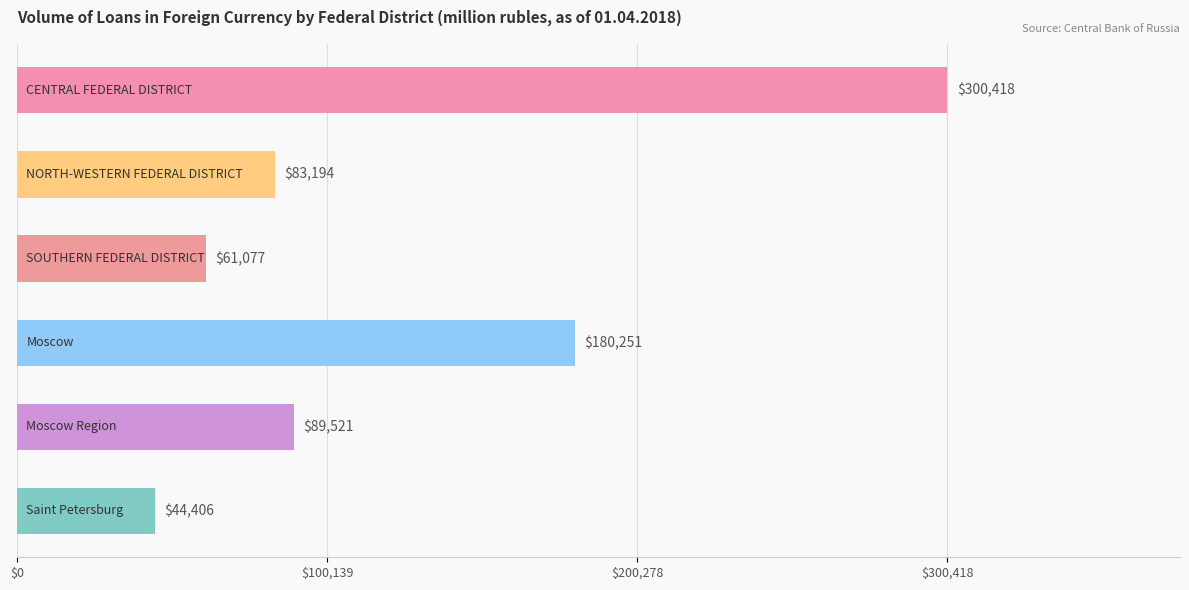

What is the greatest value displayed?

300418